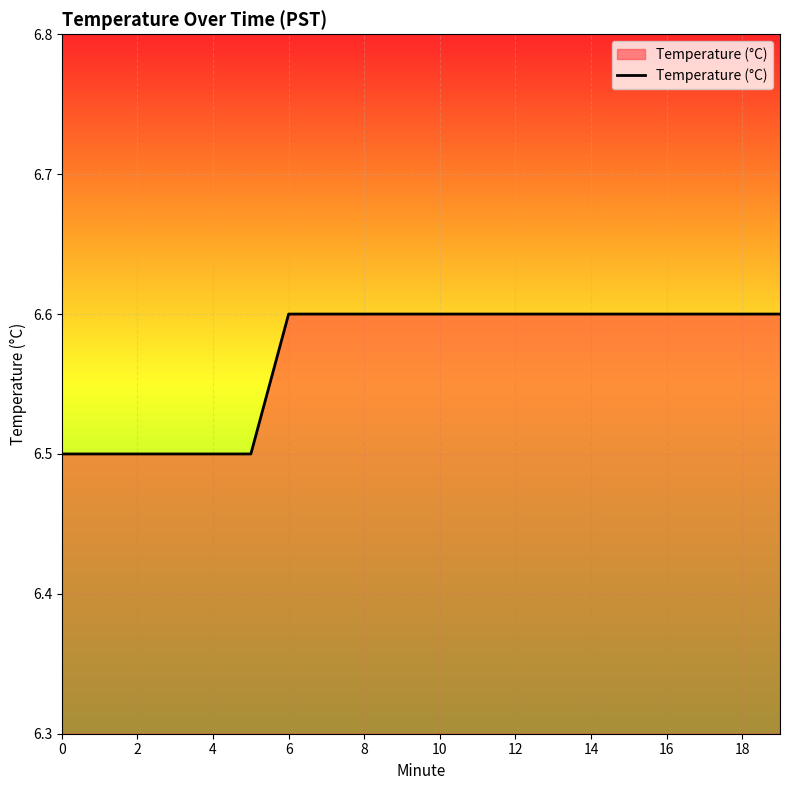

Reading right to left, what are all the values shown in this chart?

6.6	6.6	6.6	6.6	6.6	6.6	6.6	6.6	6.6	6.6	6.6	6.6	6.6	6.6	6.5	6.5	6.5	6.5	6.5	6.5